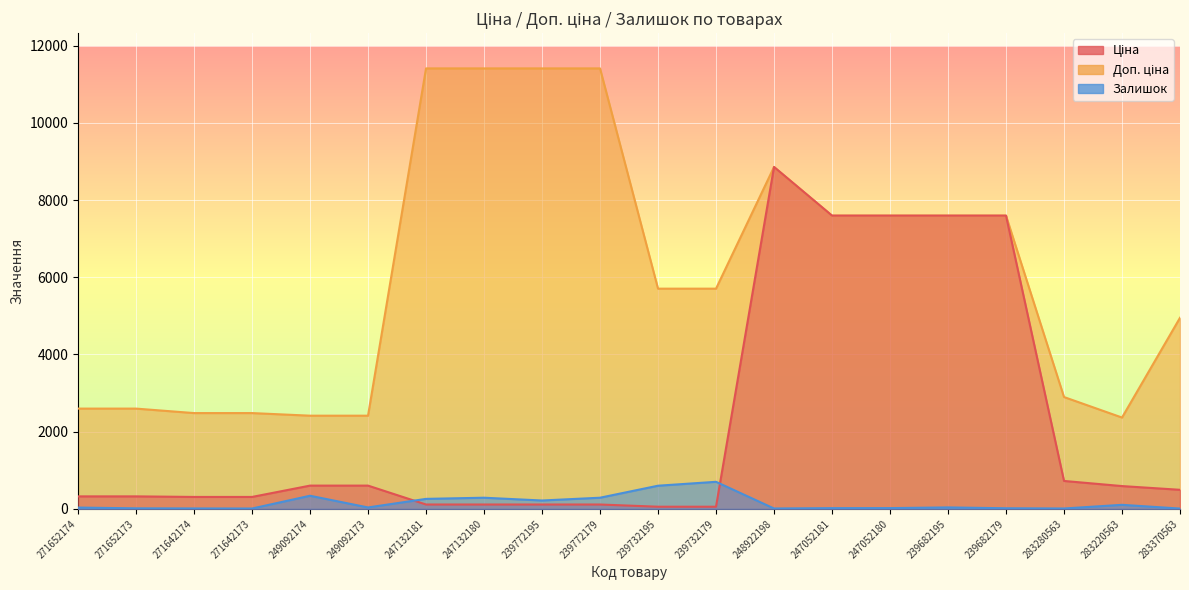

What is the highest value of the Доп. ціна series?

11410.0